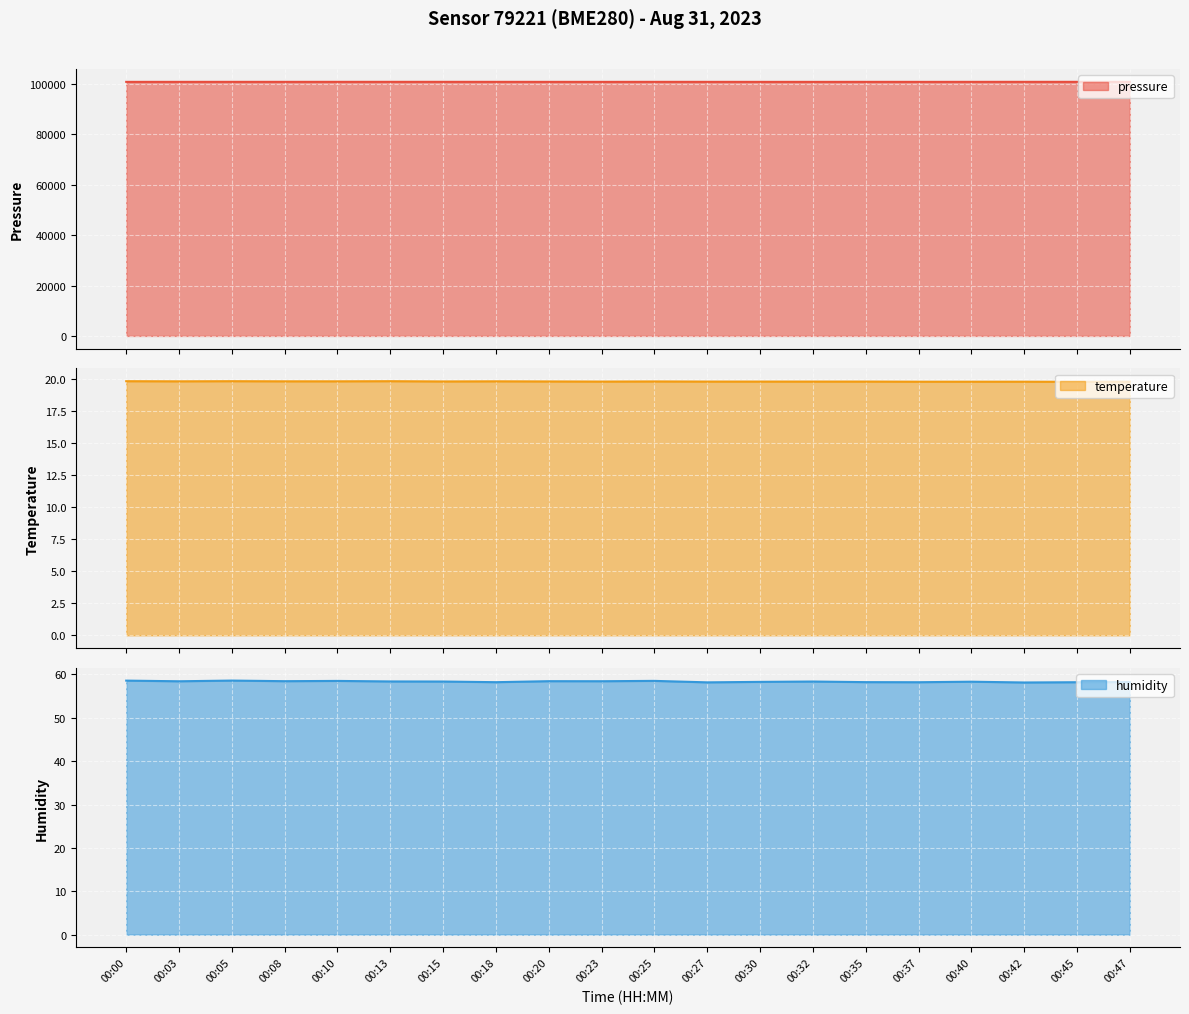

What is the value of the temperature point at the 9th from the left?

19.8